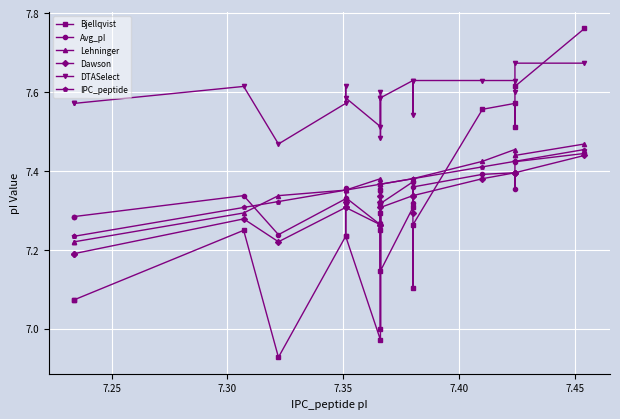

True or false: DTASelect and Dawson intersect in this chart.

False